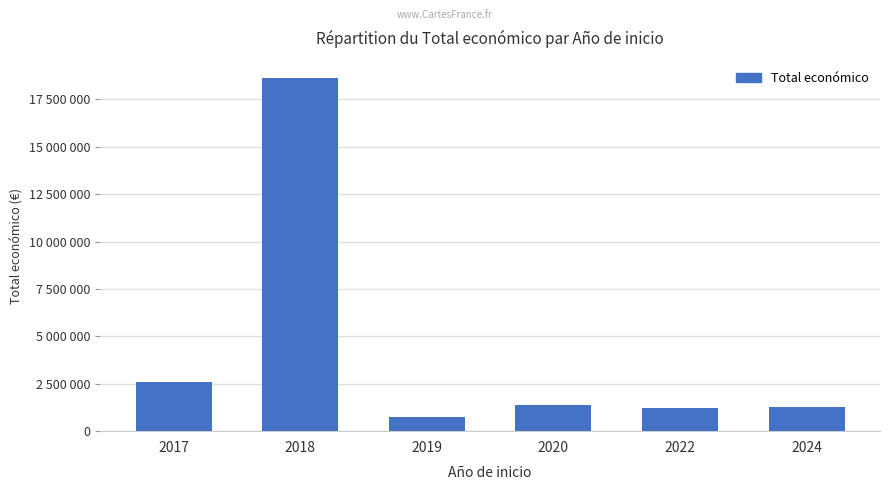

Which has a higher value, 2020 or 2017?

2017